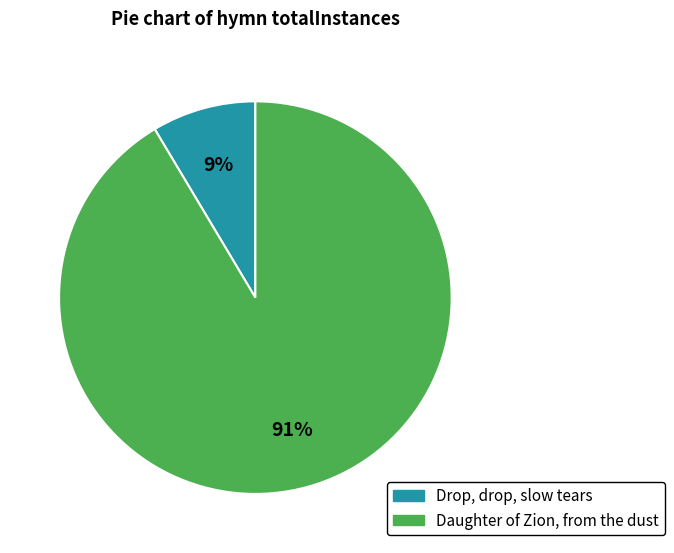

How many segments does this pie chart have?

2